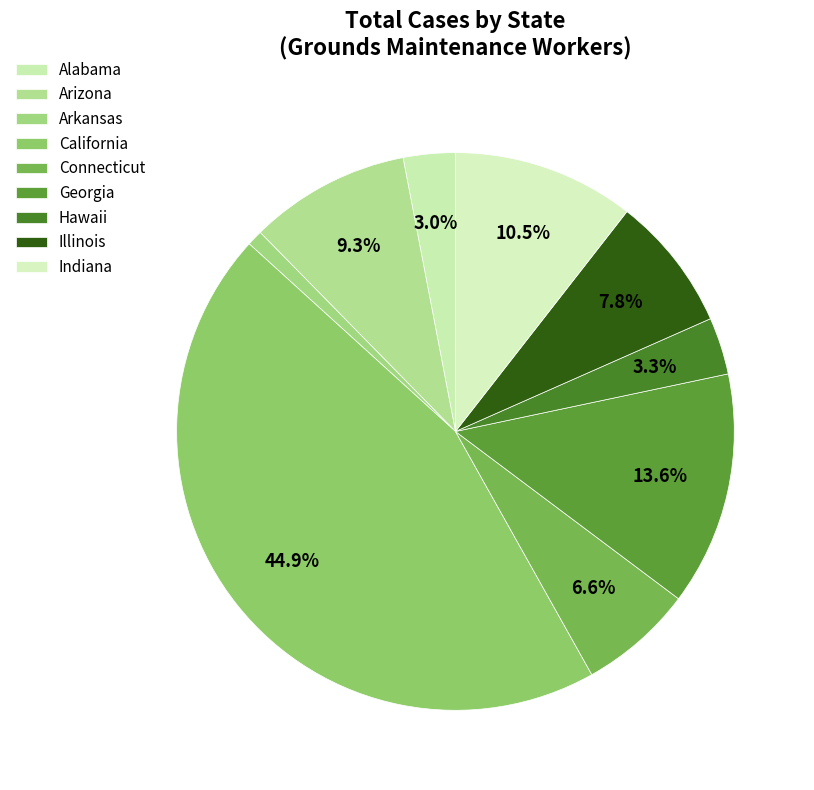

What is the change in value from Alabama to Illinois?

+160